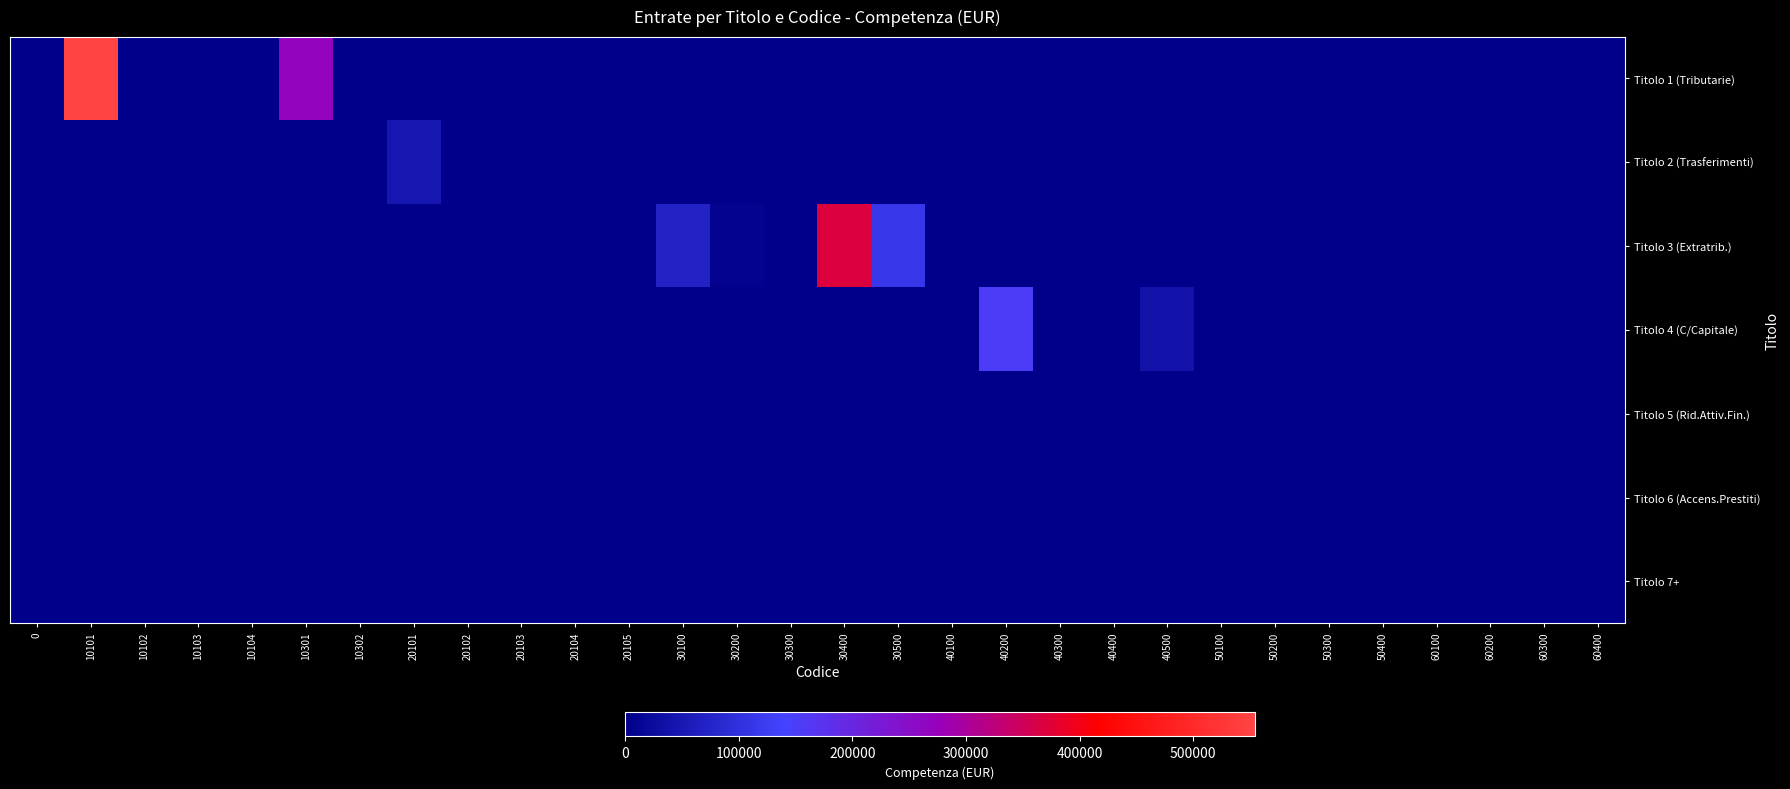

At which category is the sum across all series the highest?

10101